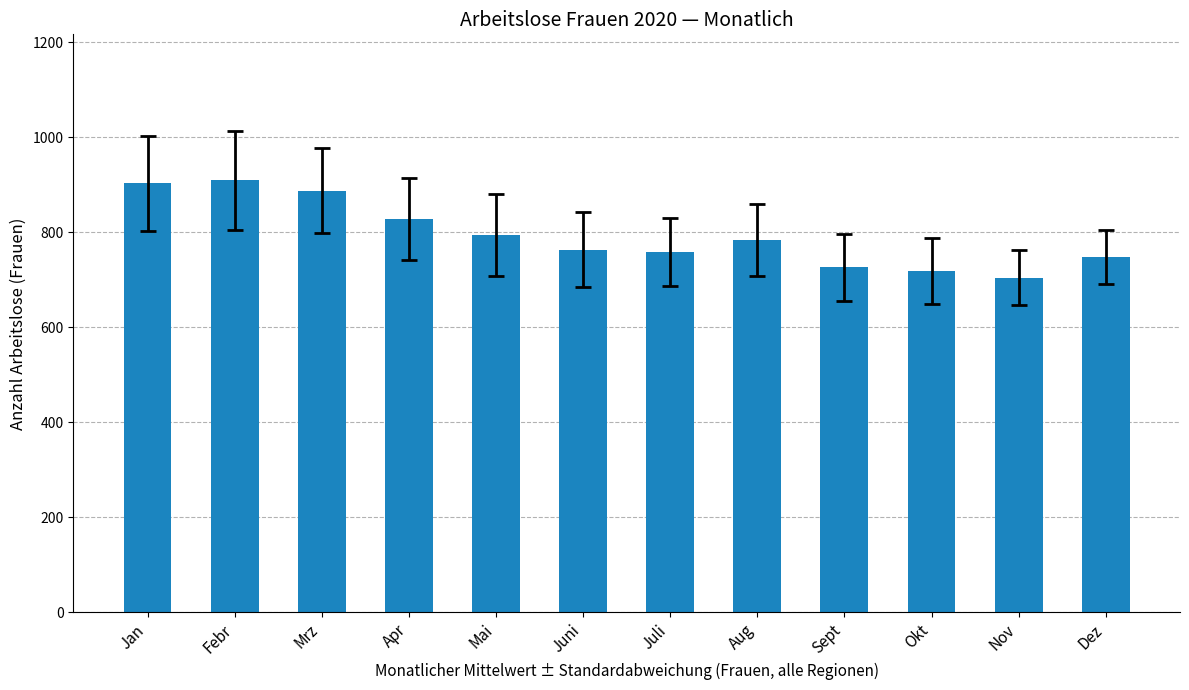

What is the approximate value at Dez?

747.8